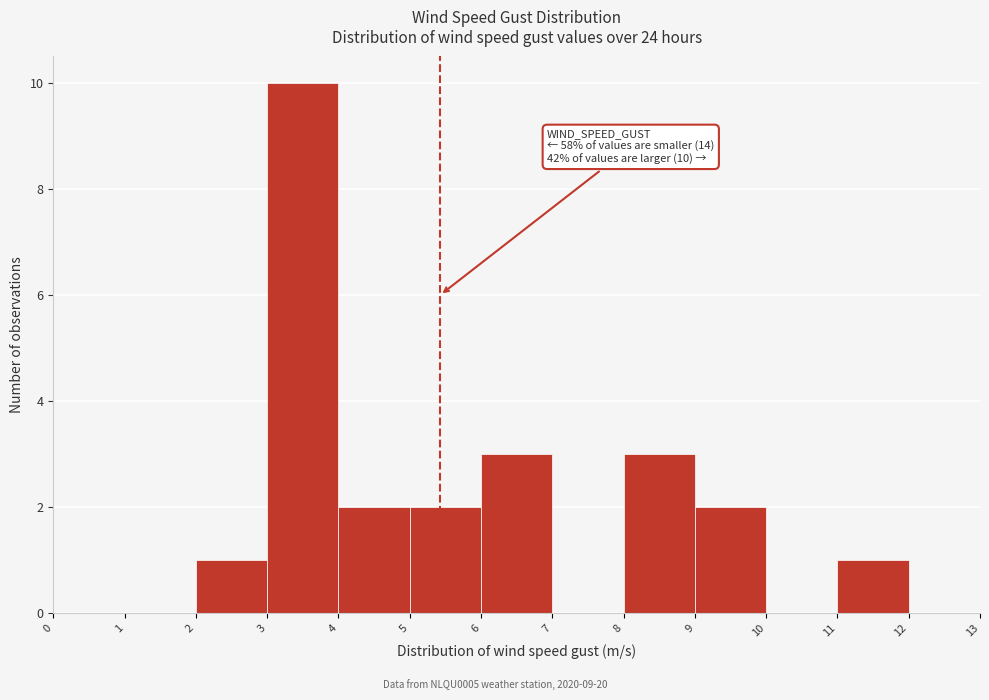

Over which range of the x-axis is the bar tallest?

3 to 4